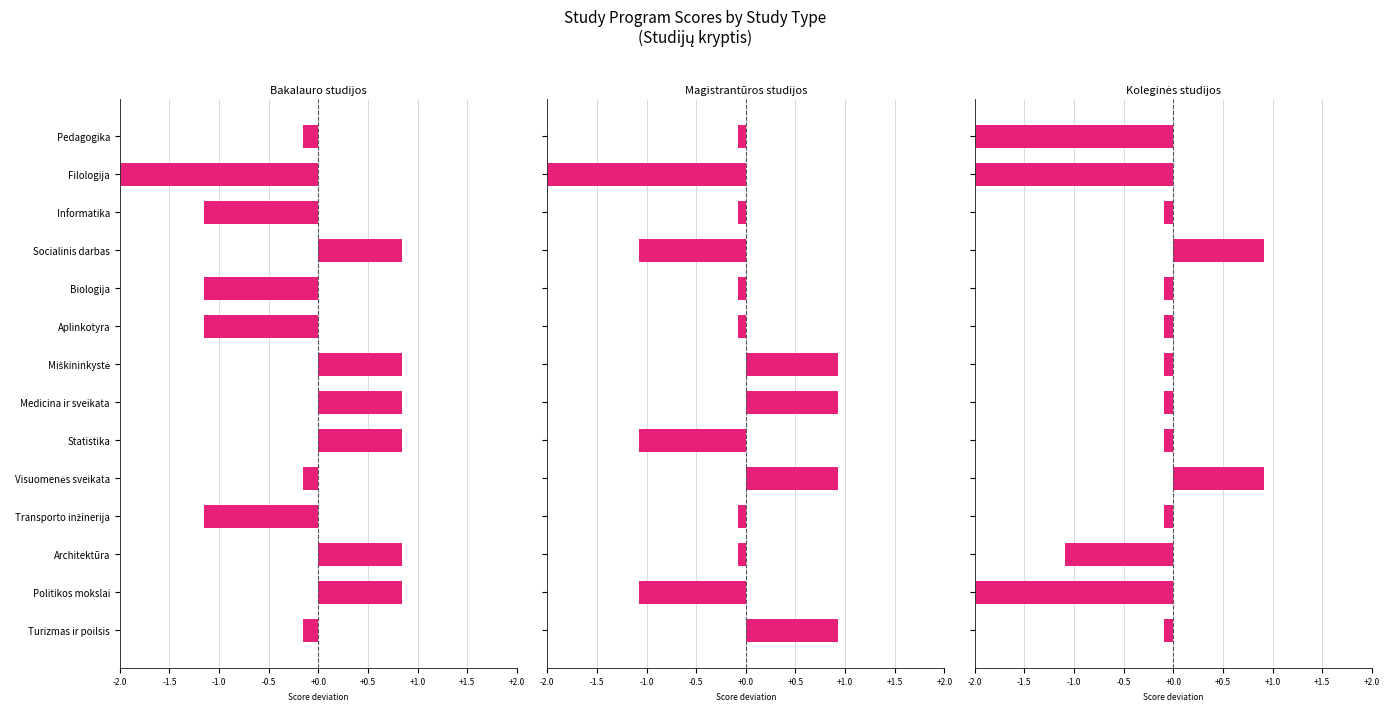

How many negative values does the Magistrantūros studijos series have?

10